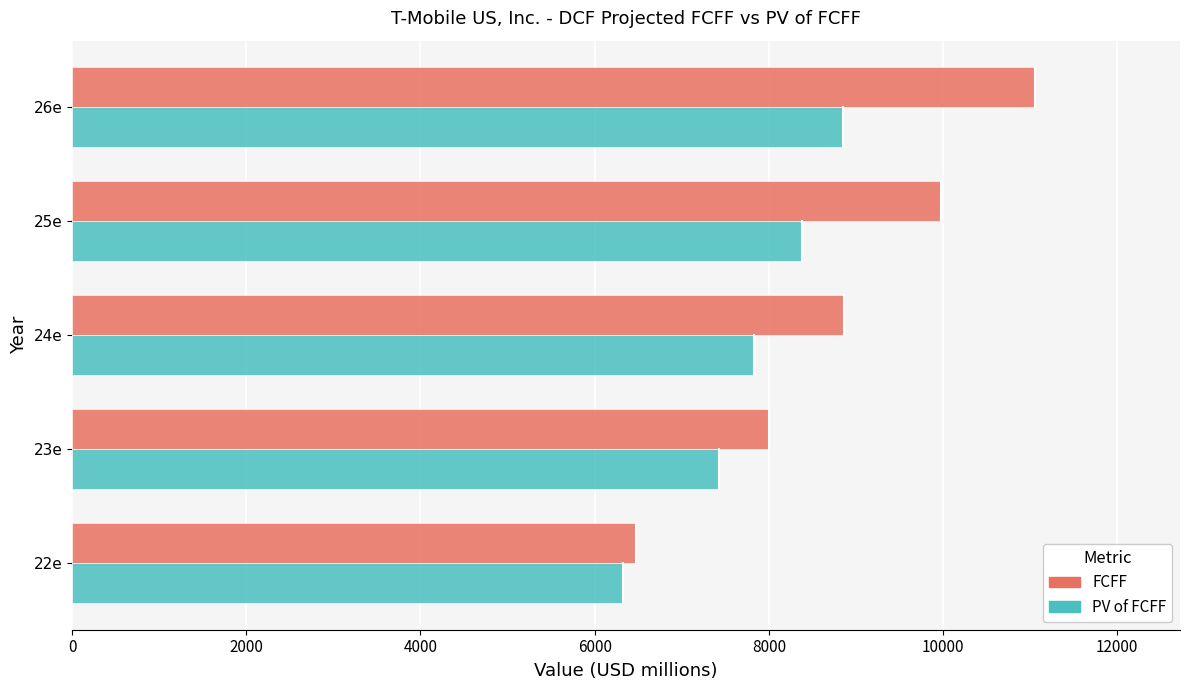

Read the FCFF value at 23e.

8003.8